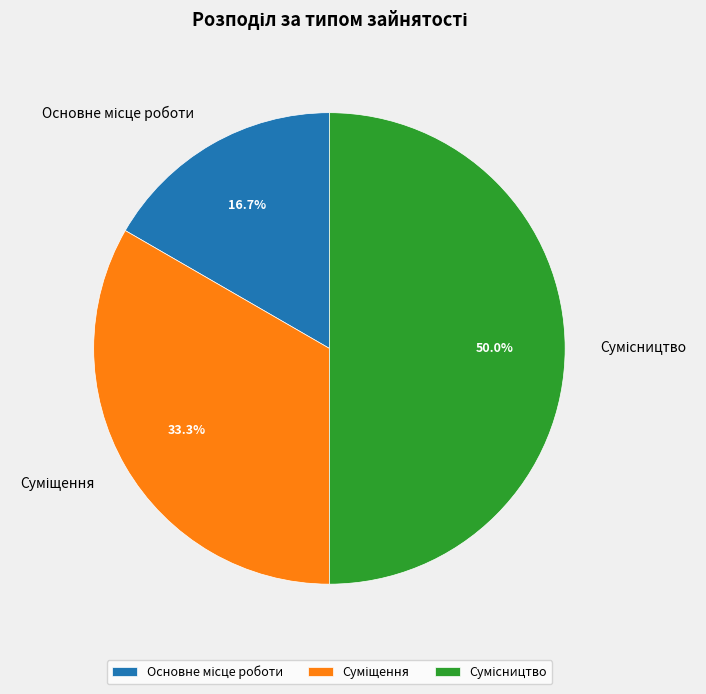

How many slices are in this pie chart?

3